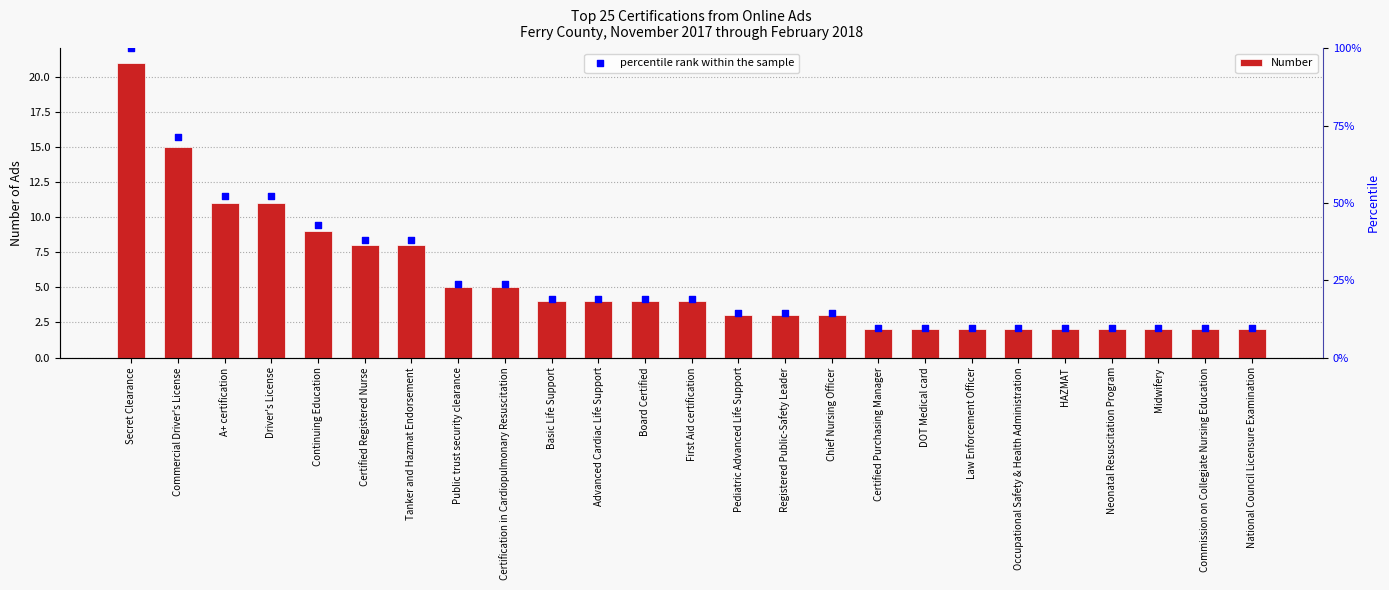

Which series contains the highest Y value?

Number